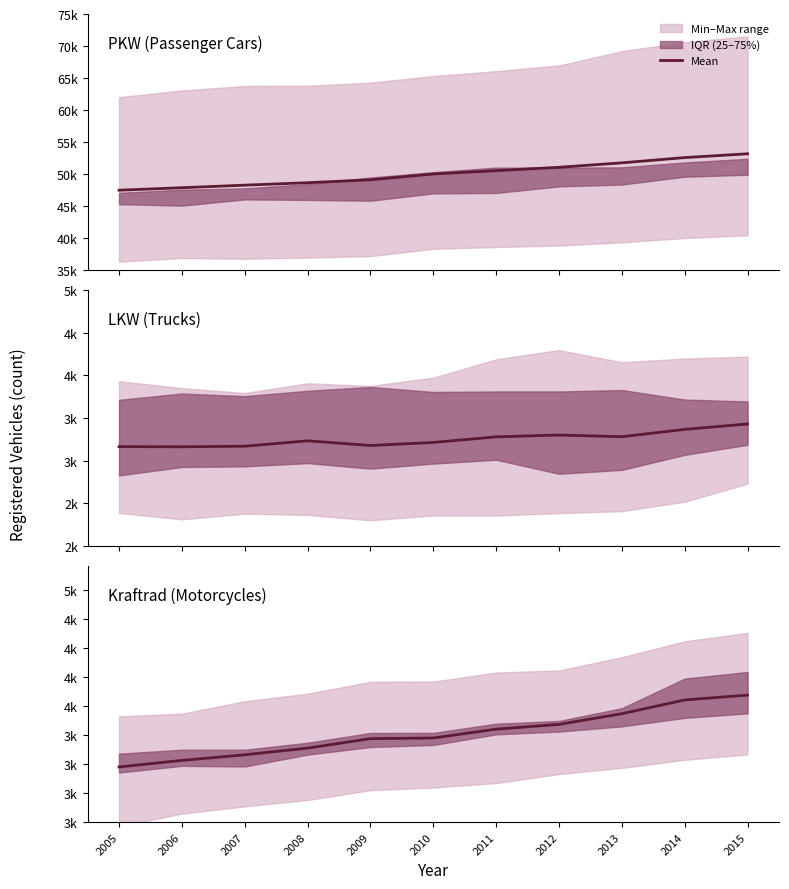

Which label corresponds to the smallest value in the chart?

2005